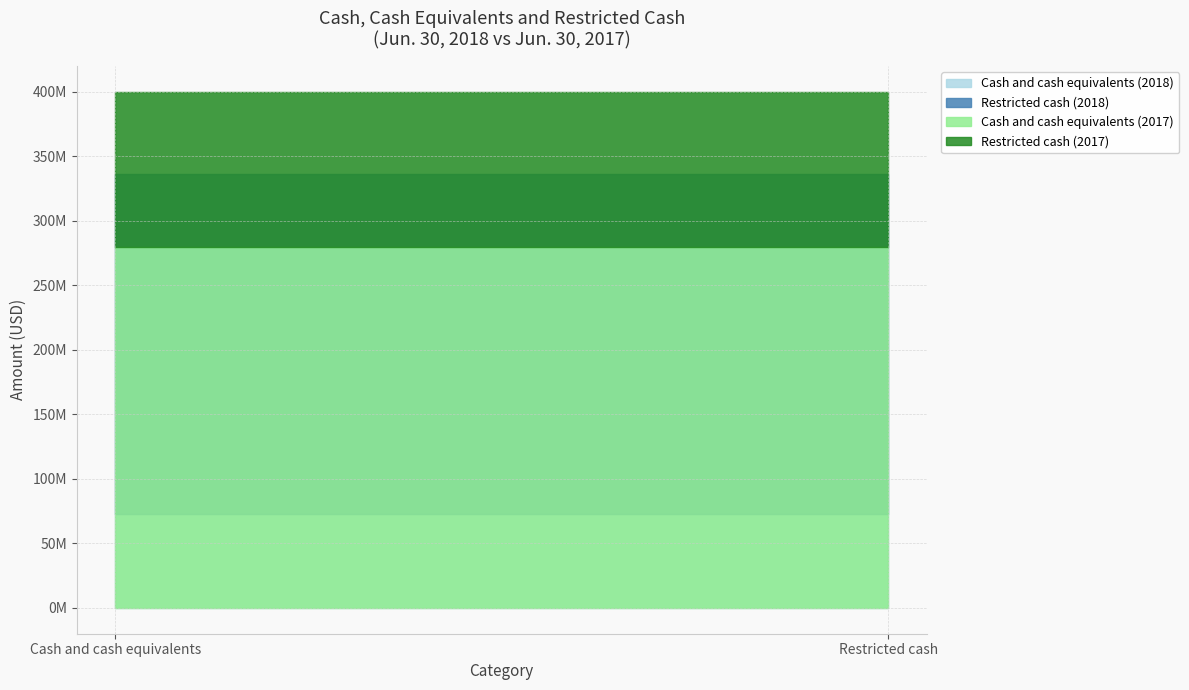

Reading left to right, transcribe all the data shown in this chart.

Jun. 30, 2018: 72721460	263254352
Jun. 30, 2017: 279825075	120145627